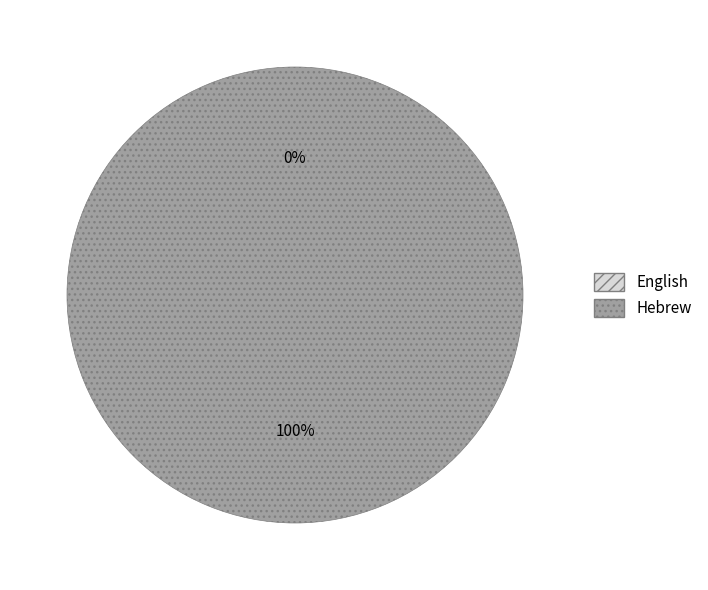

Which has a higher value, Hebrew or English?

Hebrew